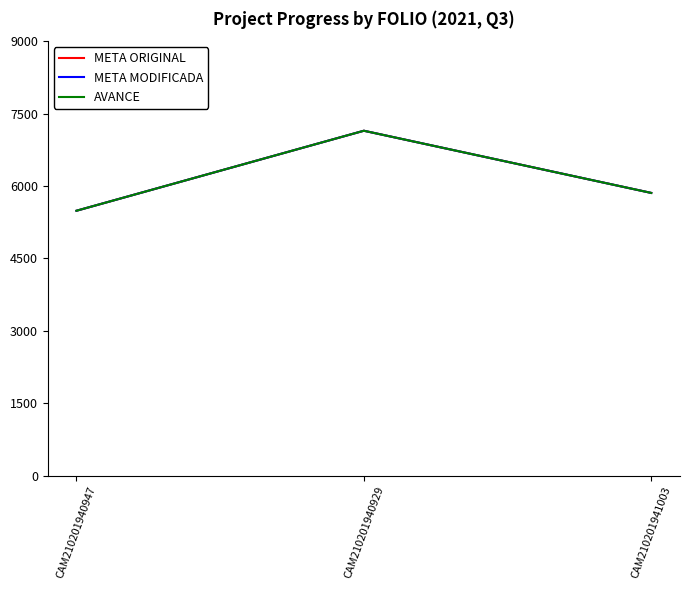

Does the chart have visible grid lines?

No